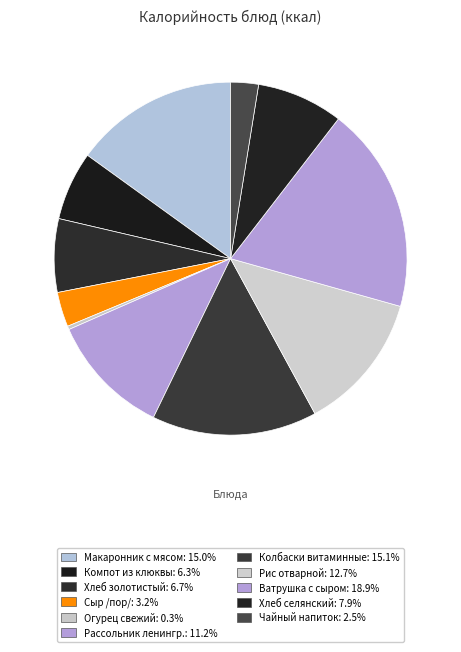

Do Хлеб селянский and Макаронник с мясом together represent more than half of the pie?

No